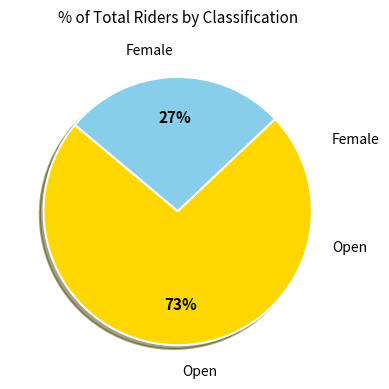

To the nearest percent, what is the difference between the largest and smallest slice percentages?

46%